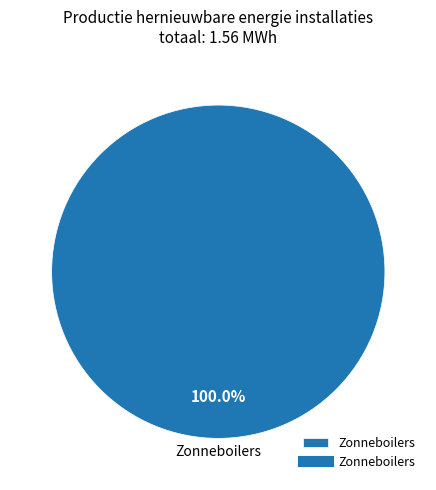

Does any single category account for the majority?

Yes